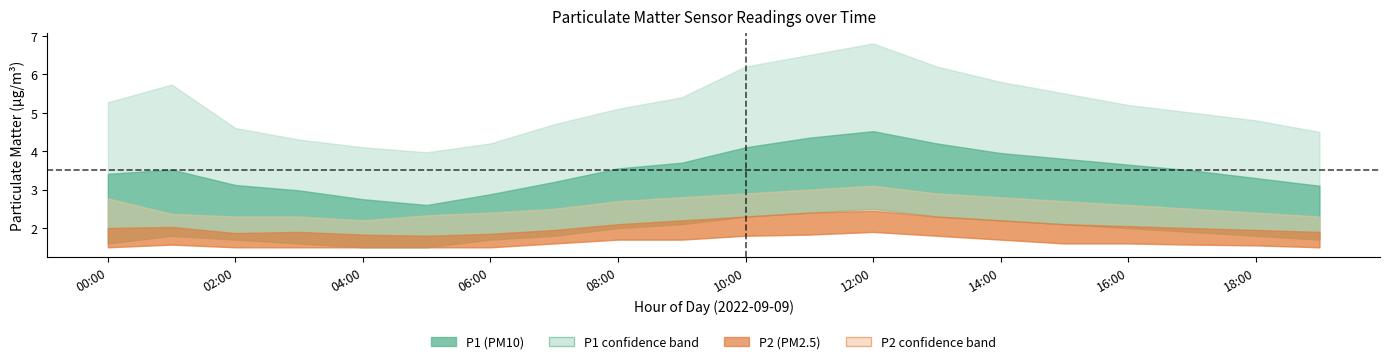

Reading right to left, list all the values displayed in this chart.

P1: 3.1	3.3	3.5	3.6	3.8	4.0	4.2	4.5	4.3	4.1	3.7	3.5	3.2	2.9	2.6	2.8	3.0	3.1	3.5	3.4
P1_upper: 4.5	4.8	5.0	5.2	5.5	5.8	6.2	6.8	6.5	6.2	5.4	5.1	4.7	4.2	4.0	4.1	4.3	4.6	5.7	5.3
P1_lower: 1.7	1.8	1.9	2.0	2.1	2.2	2.3	2.5	2.4	2.3	2.1	2.0	1.8	1.7	1.5	1.5	1.6	1.7	1.8	1.6
P2: 1.9	1.9	2.0	2.0	2.1	2.2	2.3	2.5	2.4	2.3	2.2	2.1	1.9	1.9	1.8	1.8	1.9	1.9	2.0	2.0
P2_upper: 2.3	2.4	2.5	2.6	2.7	2.8	2.9	3.1	3.0	2.9	2.8	2.7	2.5	2.4	2.3	2.2	2.3	2.3	2.4	2.8
P2_lower: 1.5	1.6	1.6	1.6	1.6	1.7	1.8	1.9	1.8	1.8	1.7	1.7	1.6	1.5	1.5	1.5	1.5	1.5	1.6	1.5